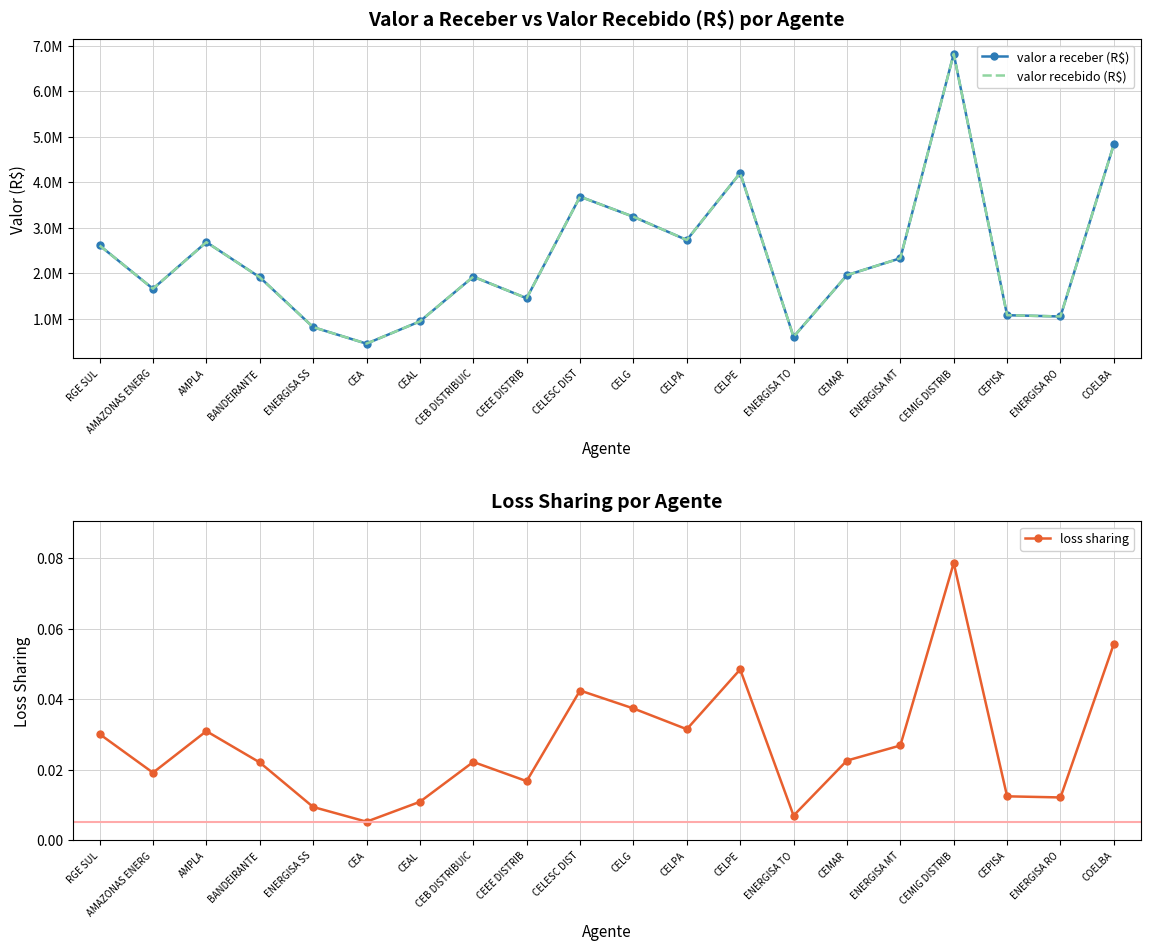

What are all the series names shown in the legend?

valor a receber (R$), valor recebido (R$), loss sharing